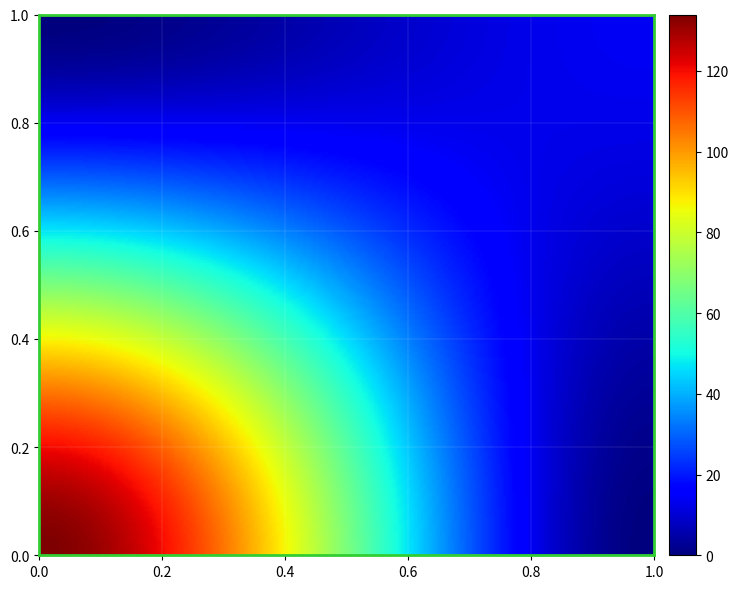

How many data points does each series have?

2